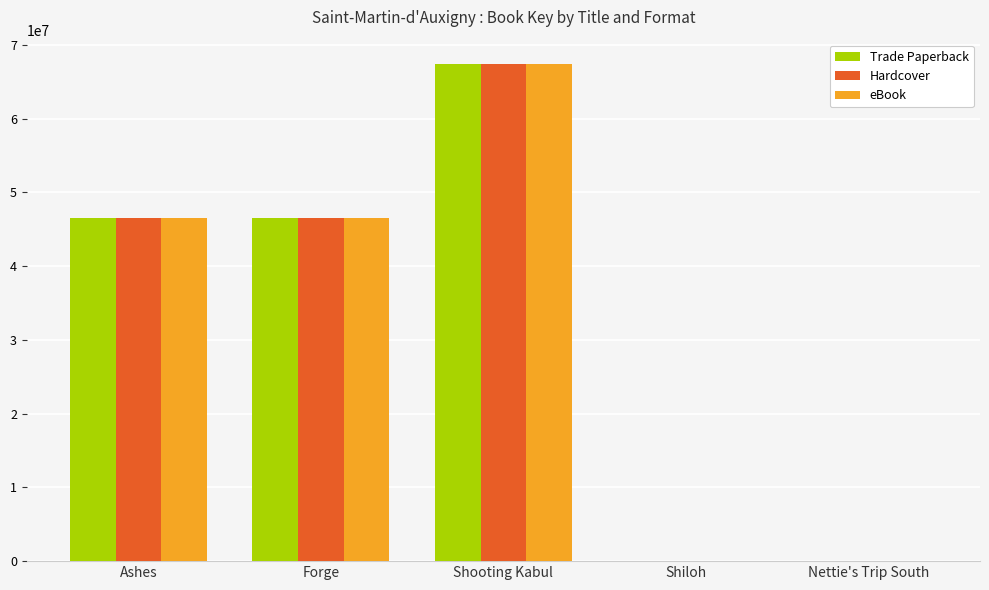

The value of Trade Paperback at Ashes is 46517925. True or false?

True